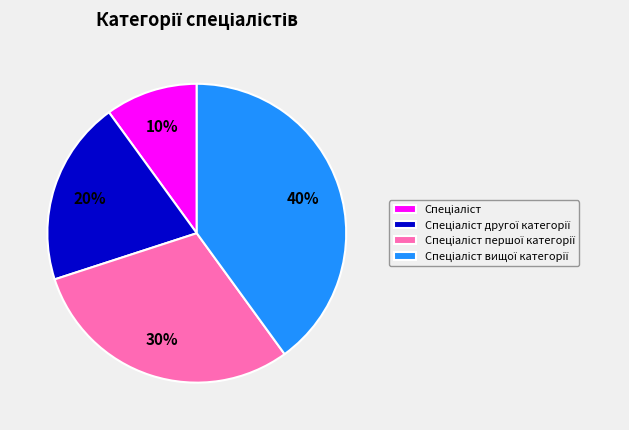

Is there any slice that represents more than half of the pie?

No